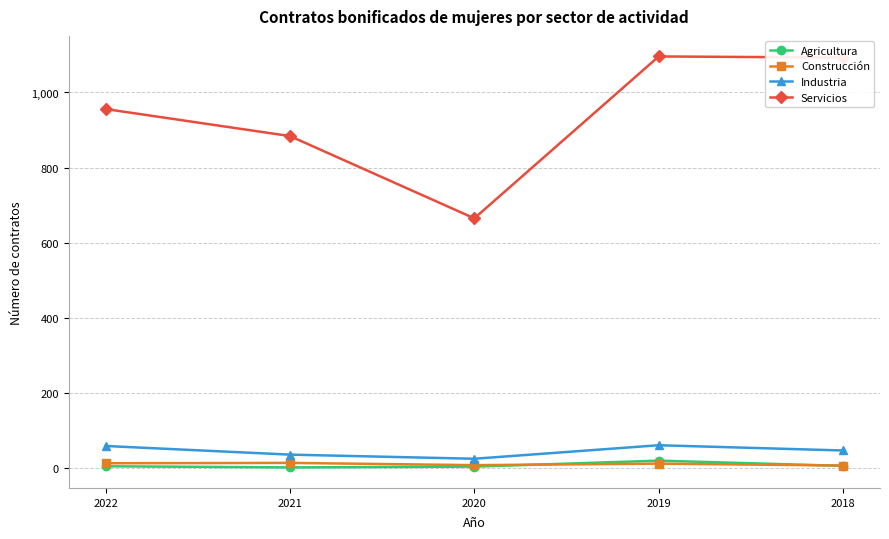

How many lines are shown in the chart?

4